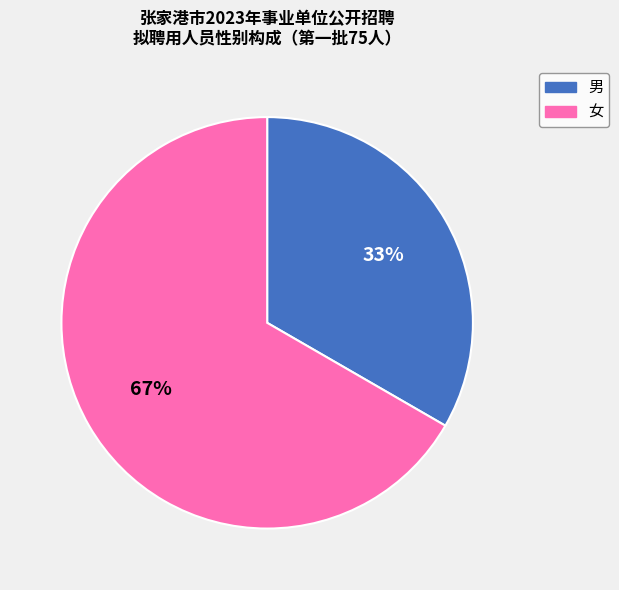

How many slices are in this pie chart?

2